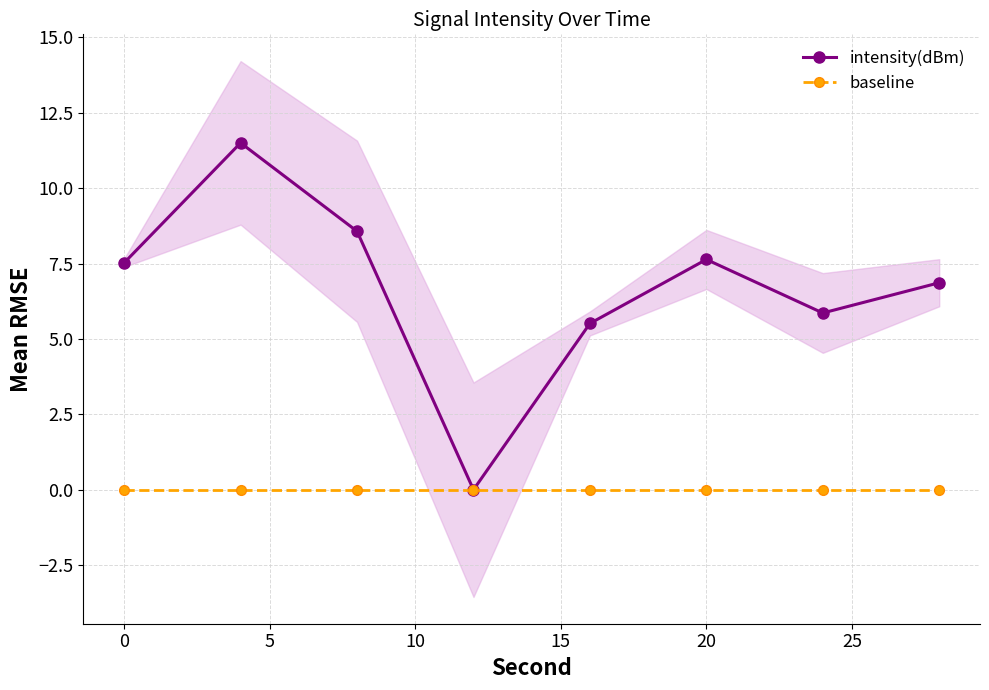

Which series has the largest range (max minus min)?

intensity(dBm)